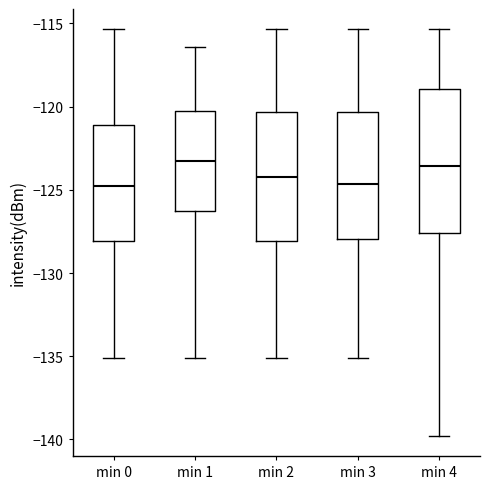

Which box is the tallest, from its lower edge to its upper edge?

min 4